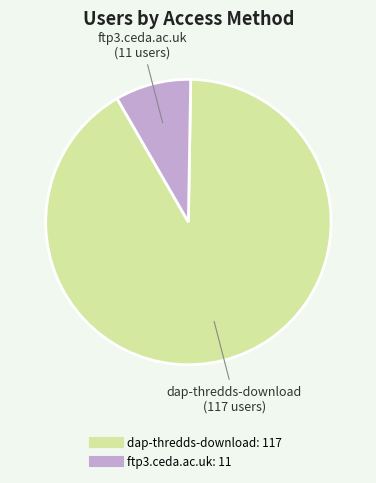

What is the majority slice?

dap-thredds-download